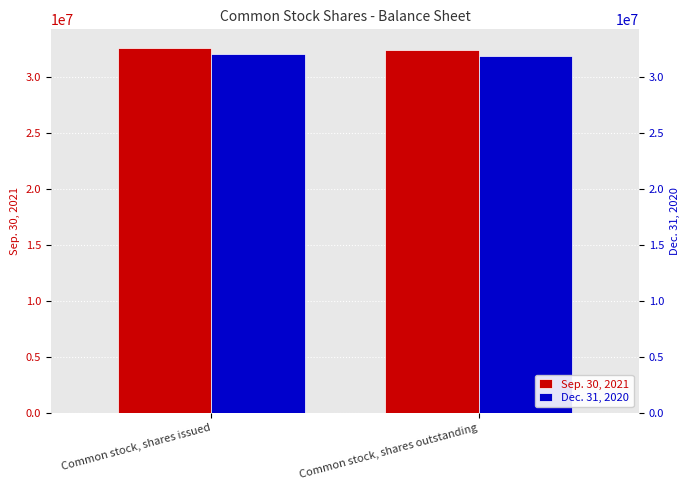

Which series has the widest spread of values?

Sep. 30, 2021